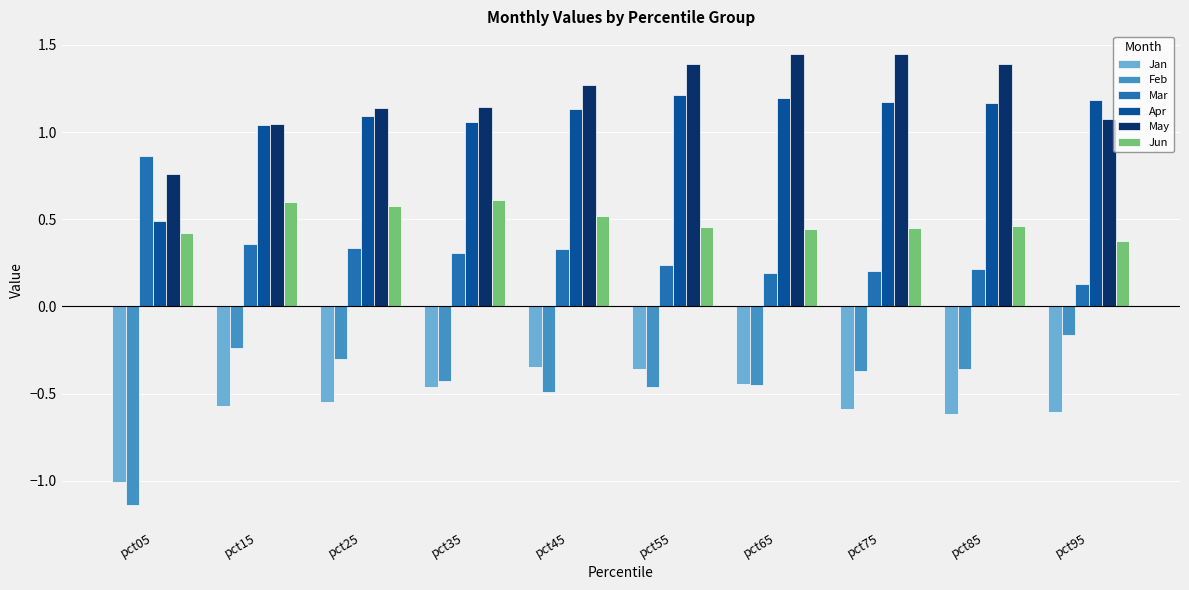

How many data points does each series have?

10